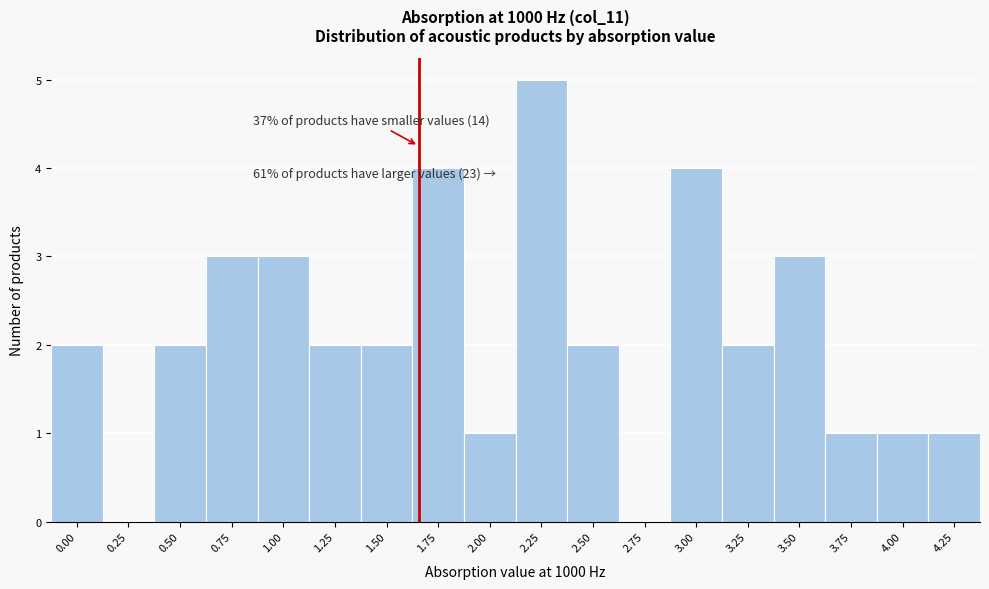

Reading right to left, transcribe all the data shown in this chart.

4.25=1	4.00=1	3.75=1	3.50=3	3.25=2	3.00=4	2.75=0	2.50=2	2.25=5	2.00=1	1.75=4	1.50=2	1.25=2	1.00=3	0.75=3	0.50=2	0.25=0	0.00=2